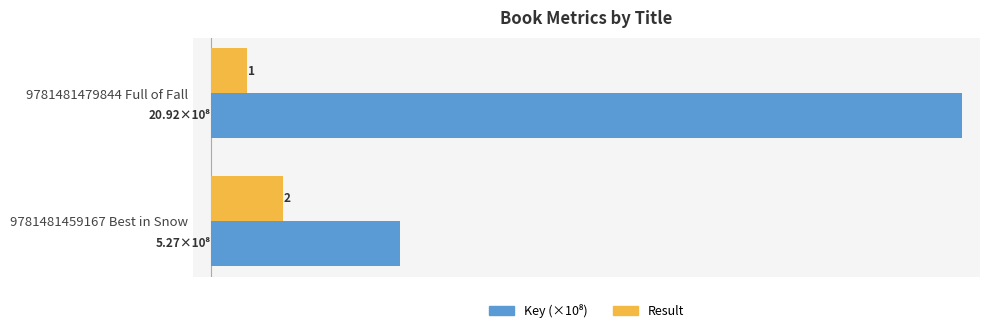

At which category is the sum across all series the highest?

9781481479844 Full of Fall